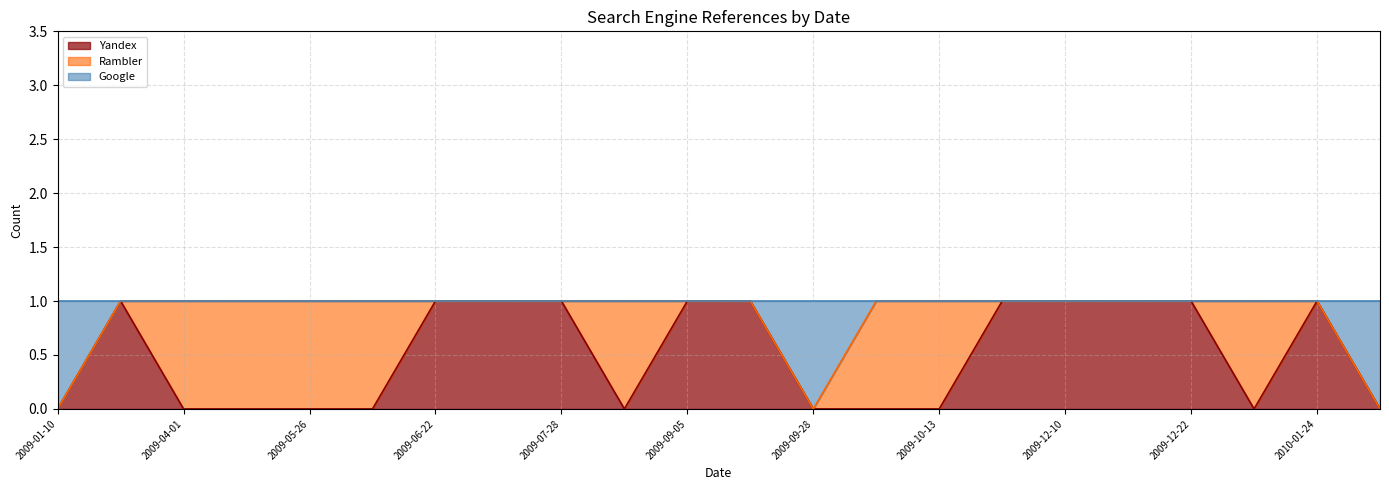

How many values in the Yandex series are below 1?

11